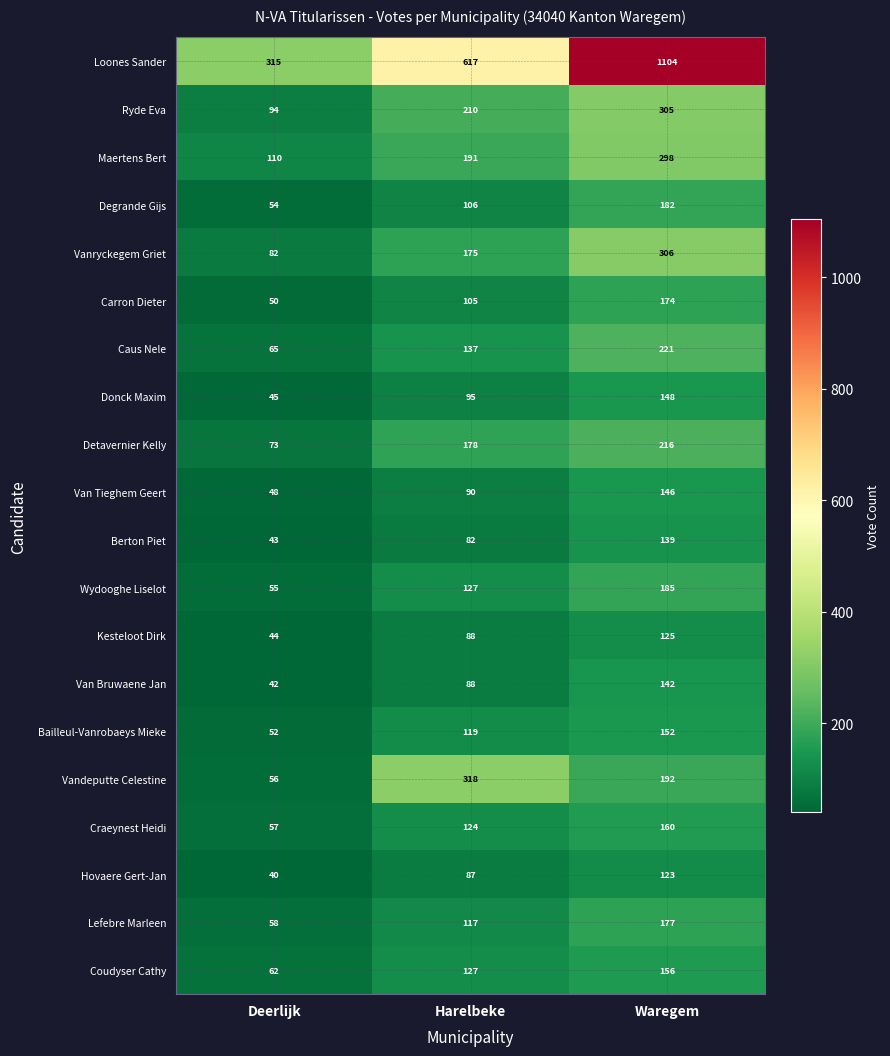

What is the difference between the highest and lowest values at Waregem?

981